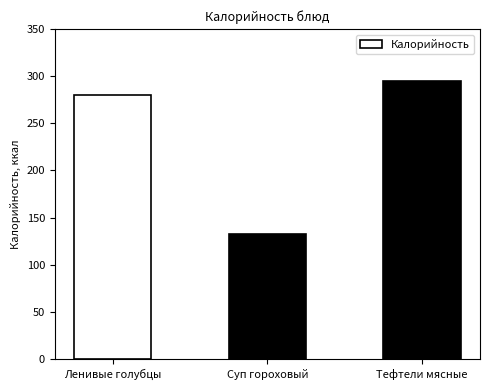

Rank the categories by value from lowest to highest.

Суп гороховый, Ленивые голубцы, Тефтели мясные